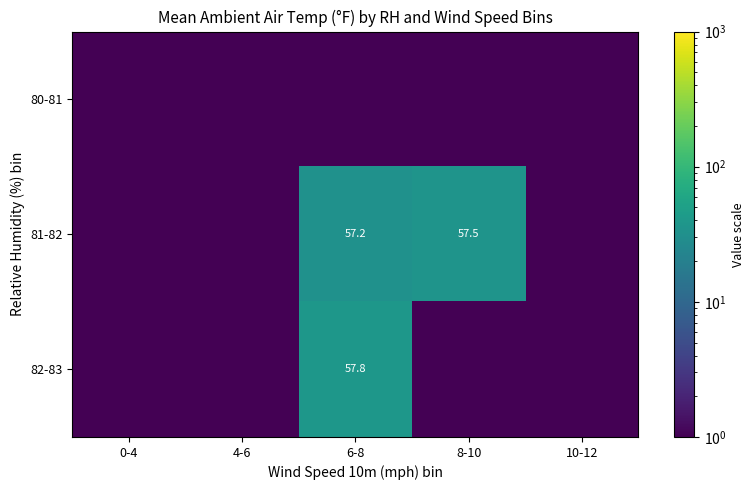

True or false: 82-83 has a value of 36.3 at 6-8.

False